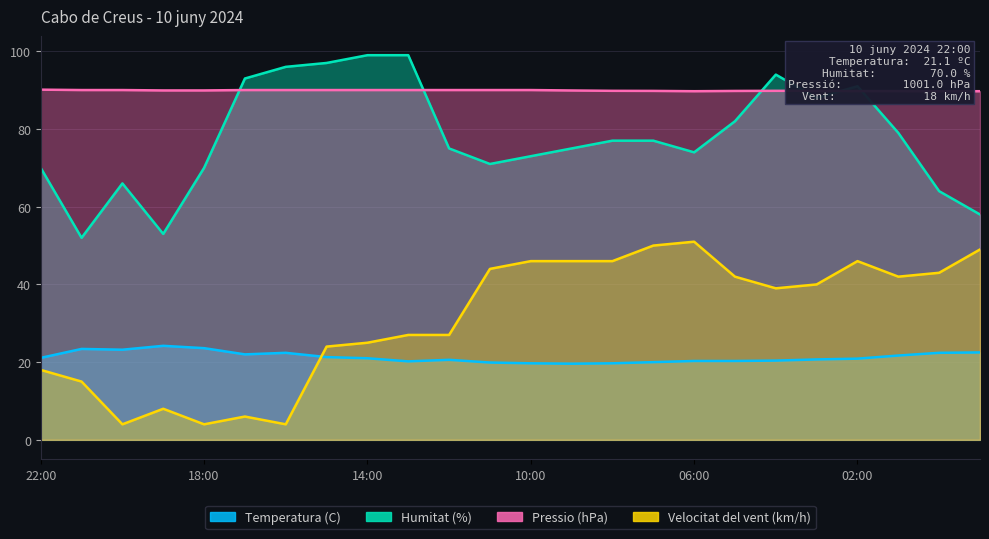

What is the minimum value for Humitat (%)?

52.0